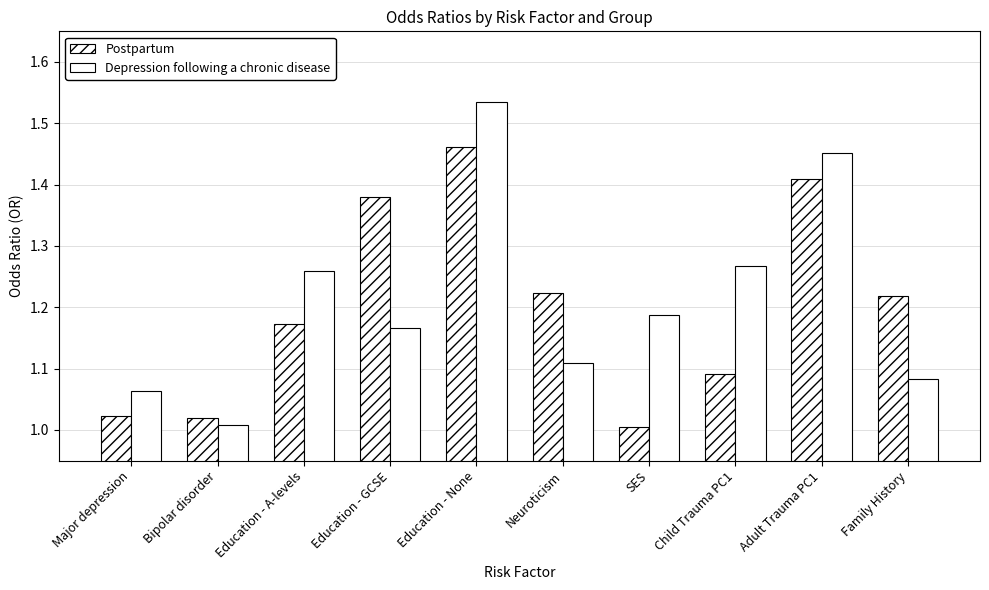

How many series are shown in this chart?

2